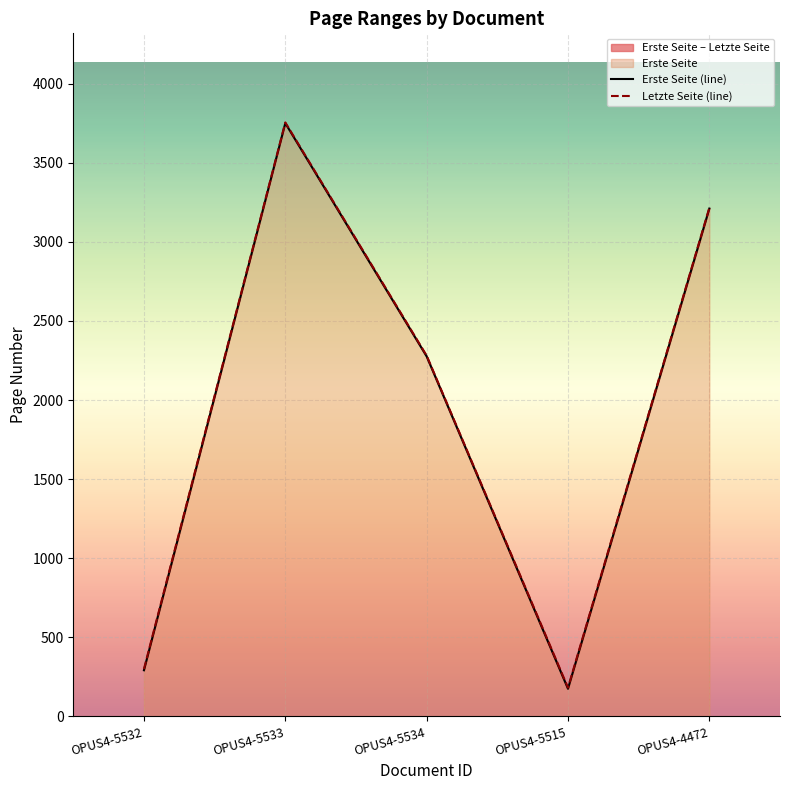

What is the difference between the Erste Seite (line) values at OPUS4-5533 and OPUS4-5534?

1475